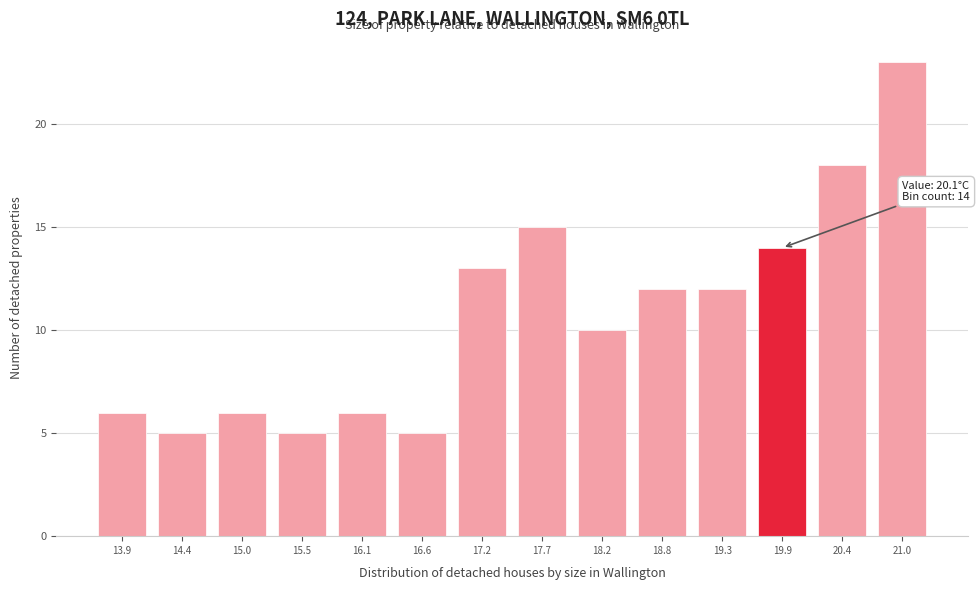

Reading left to right, what are all the values shown in this chart?

6	5	6	5	6	5	13	15	10	12	12	14	18	23